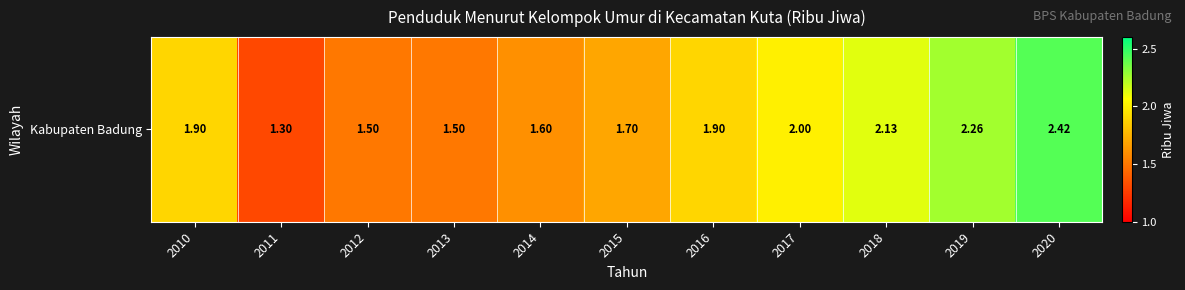

Reading right to left, what are all the values shown in this chart?

2.4	2.3	2.1	2.0	1.9	1.7	1.6	1.5	1.5	1.3	1.9